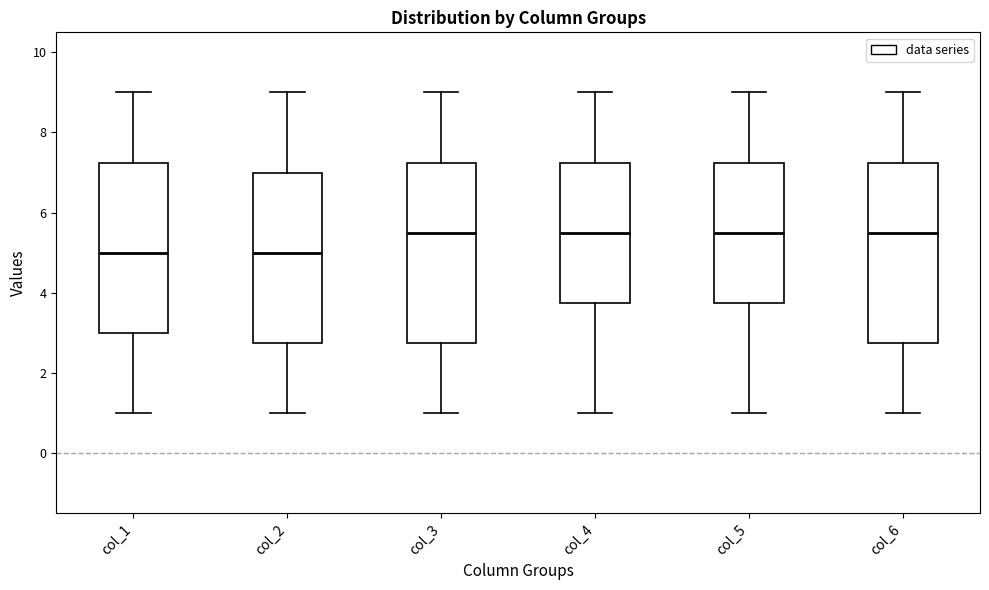

Where does the median line of the box for col_3 sit on the y-axis? The values are not printed on the chart, so give them approximately, as read against the axis.

5.6